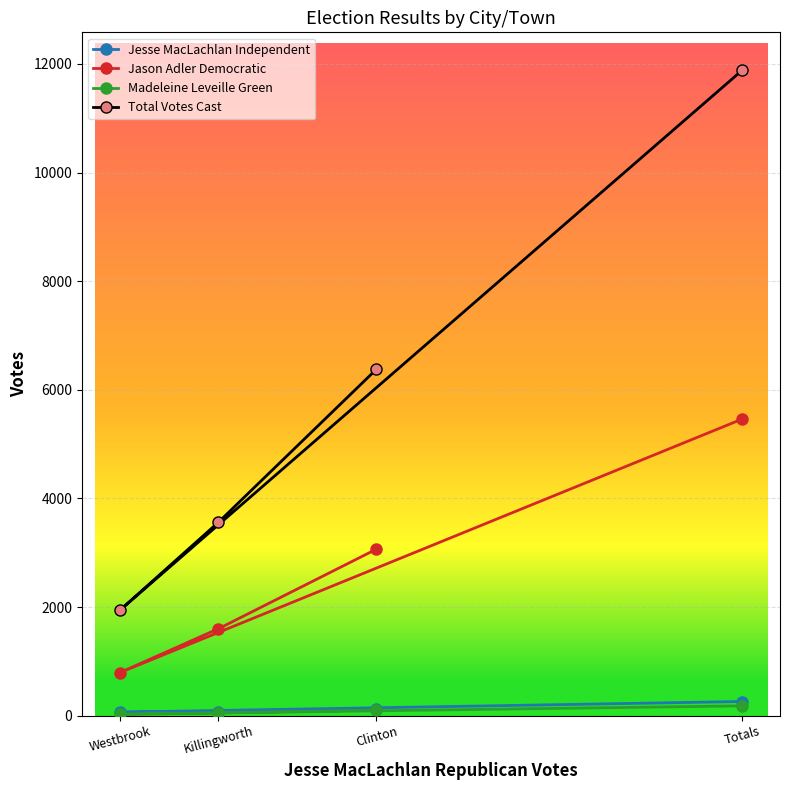

Reading left to right, extract all data points from this chart.

Jesse MacLachlan Independent: Clinton=122	Killingworth=74	Westbrook=65	Totals=261
Jason Adler Democratic: Clinton=3066	Killingworth=1601	Westbrook=794	Totals=5461
Madeleine Leveille Green: Clinton=104	Killingworth=51	Westbrook=26	Totals=181
Total Votes Cast: Clinton=6378	Killingworth=3562	Westbrook=1942	Totals=11882